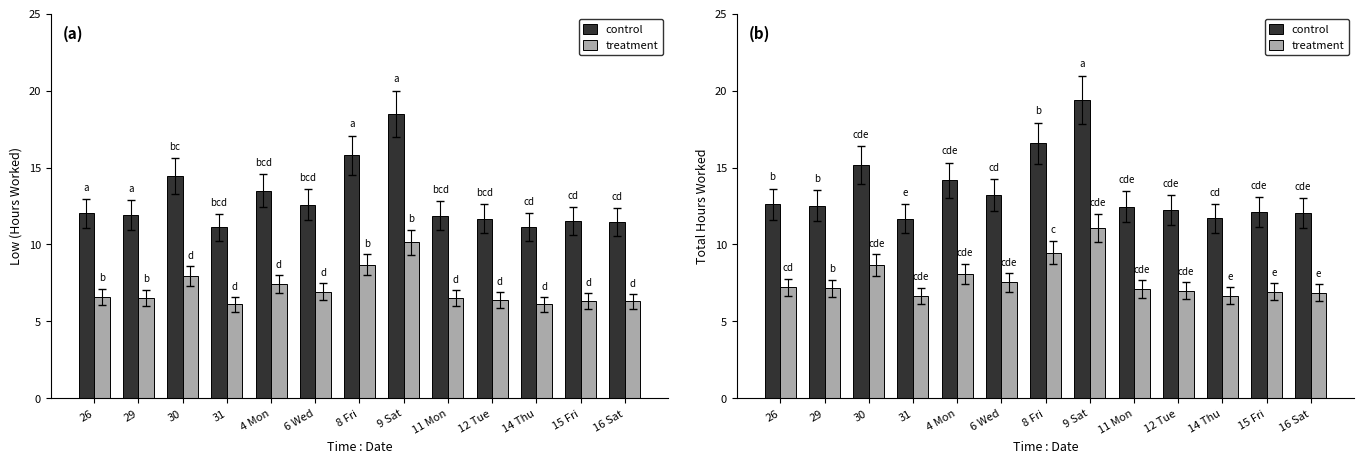

Rank the series at 29 from lowest to highest value.

treatment, control